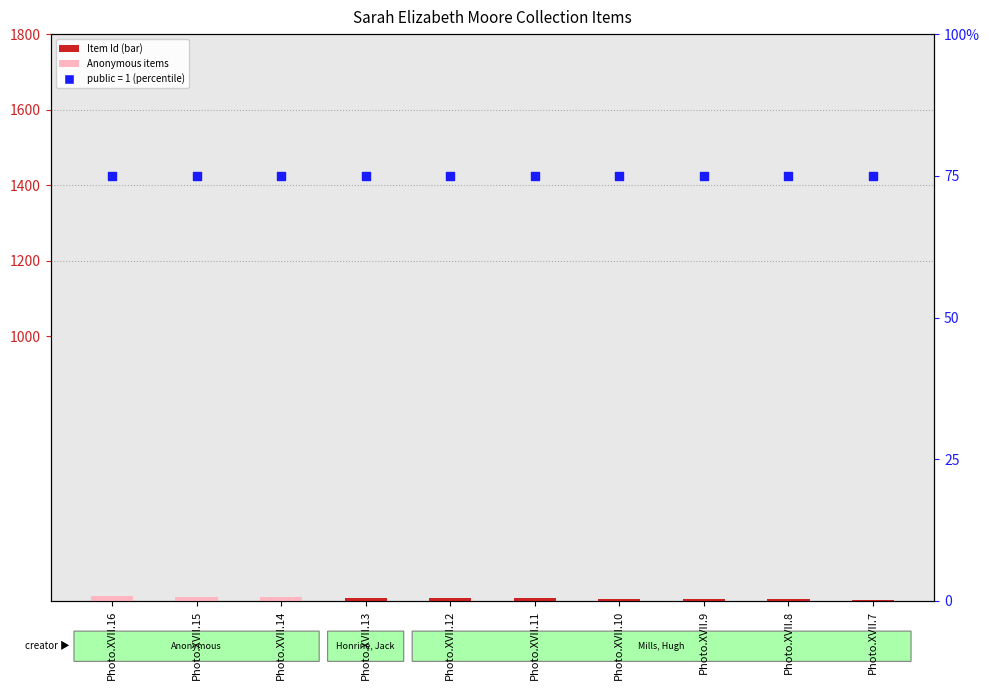

Which series has the largest total across all categories?

public (percentile)